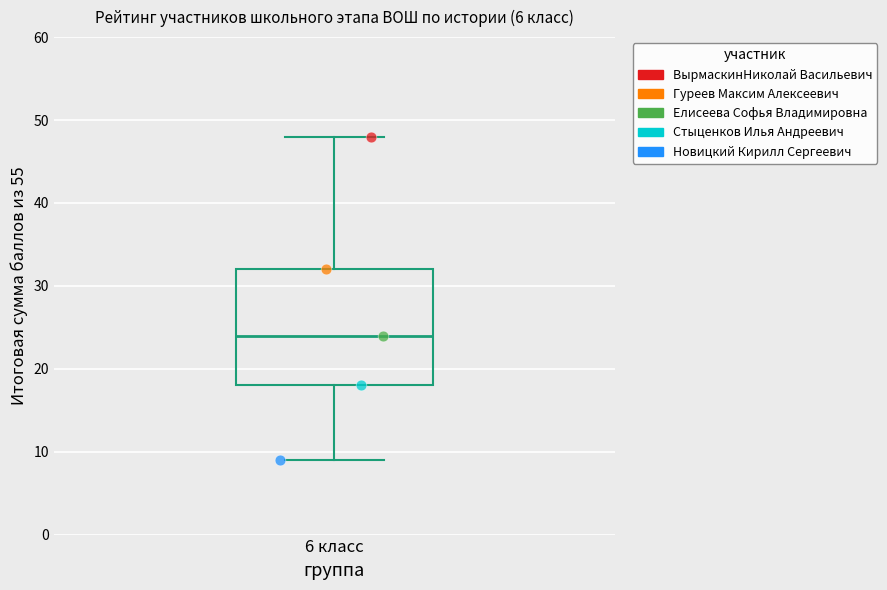

Transcribe this box plot: give where the median line is, the range the box spans, and where the two whiskers end, as read against the y-axis. The values are not printed on the chart, so give them approximately, as read against the axis.

median 24, box 18 to 32, whiskers 9 to 48